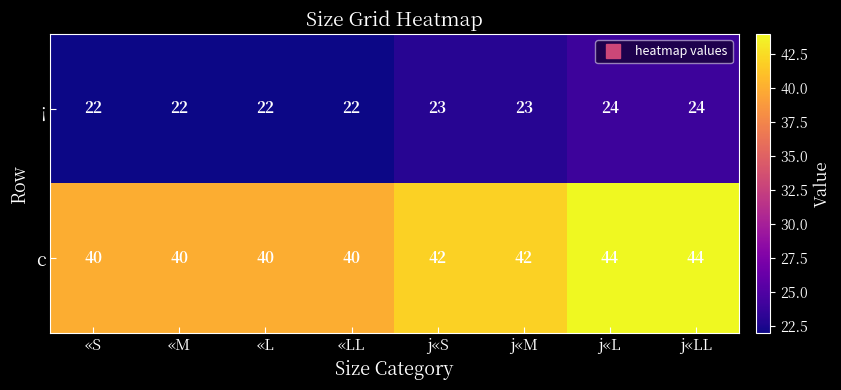

Reading right to left, transcribe all the data shown in this chart.

¡: j«LL=24	j«L=24	j«M=23	j«S=23	«LL=22	«L=22	«M=22	«S=22
c: j«LL=44	j«L=44	j«M=42	j«S=42	«LL=40	«L=40	«M=40	«S=40